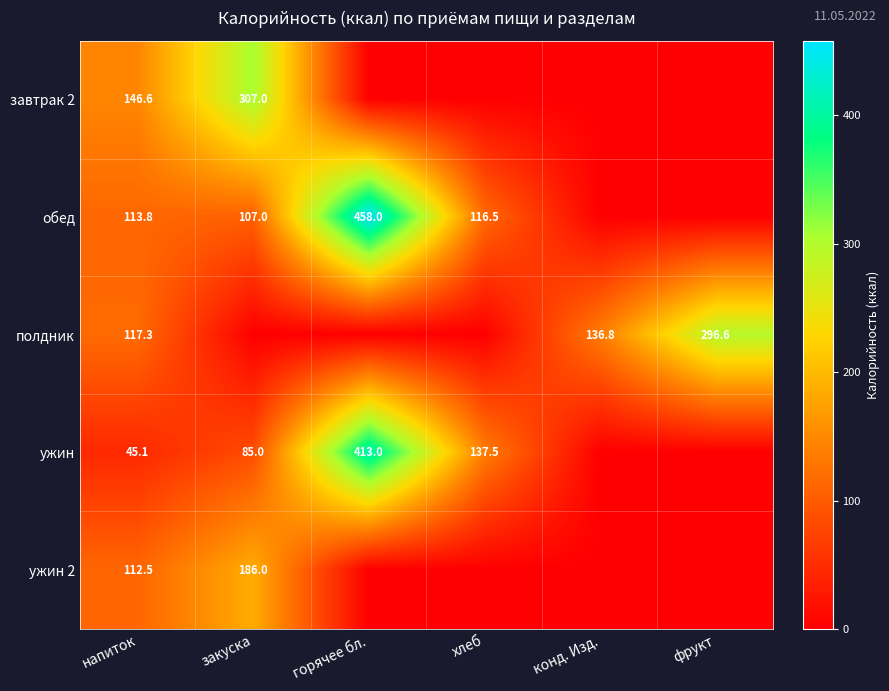

What is the sum of the ужин values at напиток and горячее бл.?

458.1